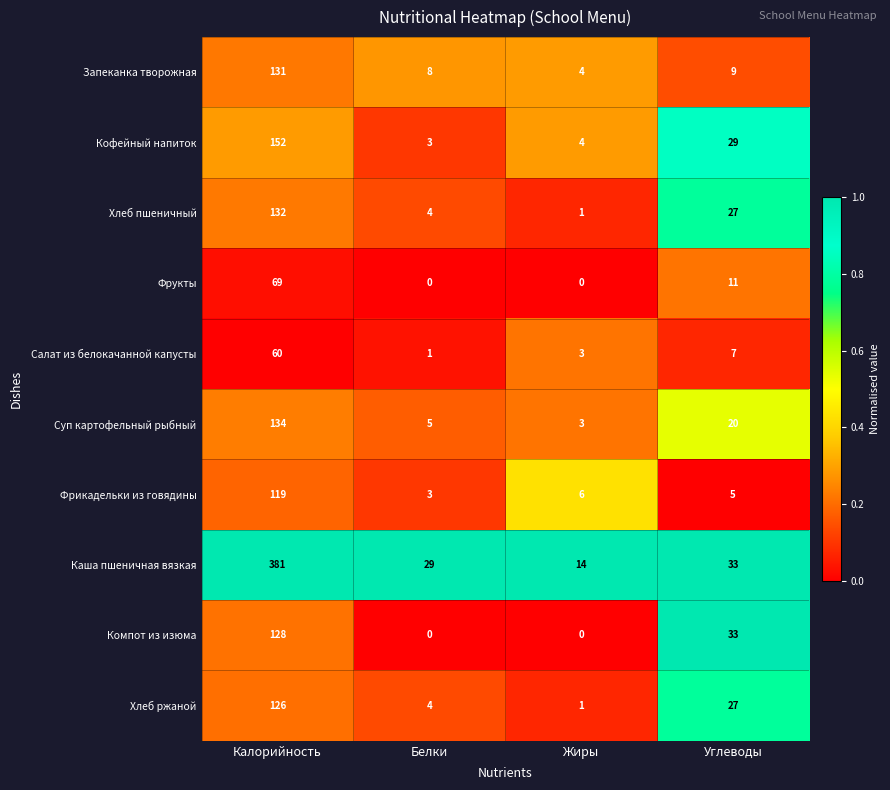

What is the greatest value displayed?

381